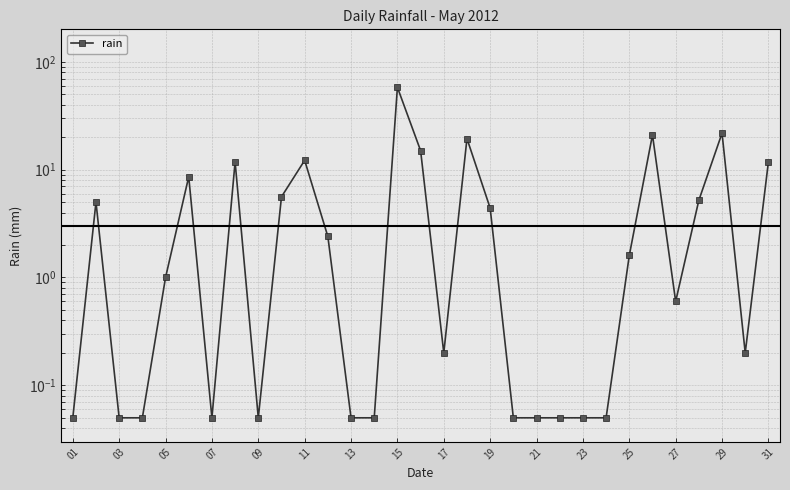

Reading right to left, extract all data points from this chart.

11.8	0.2	21.8	5.2	0.6	21.0	1.6	0.1	0.1	0.1	0.1	0.1	4.4	19.4	0.2	15.0	58.0	0.1	0.1	2.4	12.2	5.6	0.1	11.8	0.1	8.6	1.0	0.1	0.1	5.0	0.1